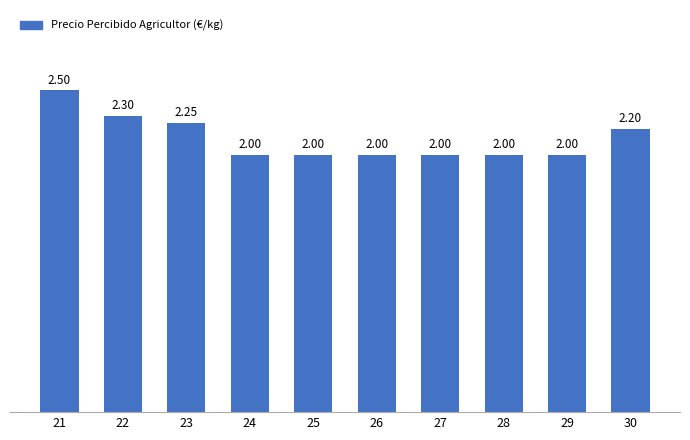

What is the ratio of the value at 25 to the value at 22?

0.9